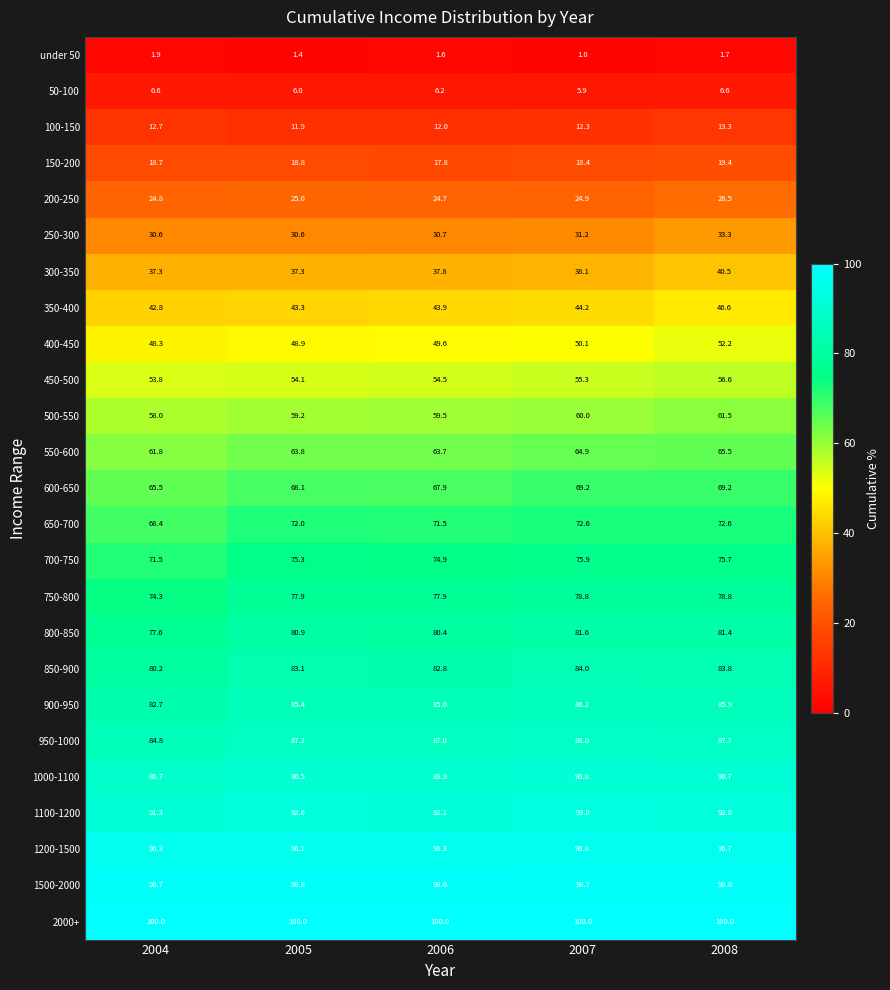

How many distinct data groups are displayed?

25